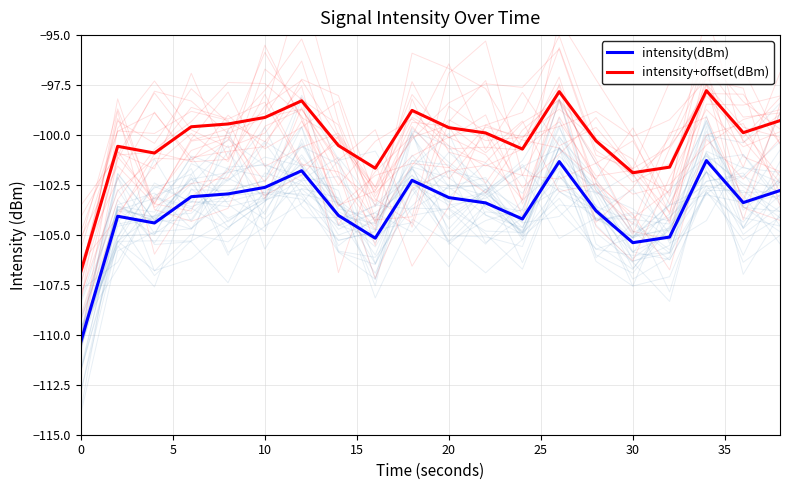

How many values in the intensity+offset(dBm) series exceed -99?

4